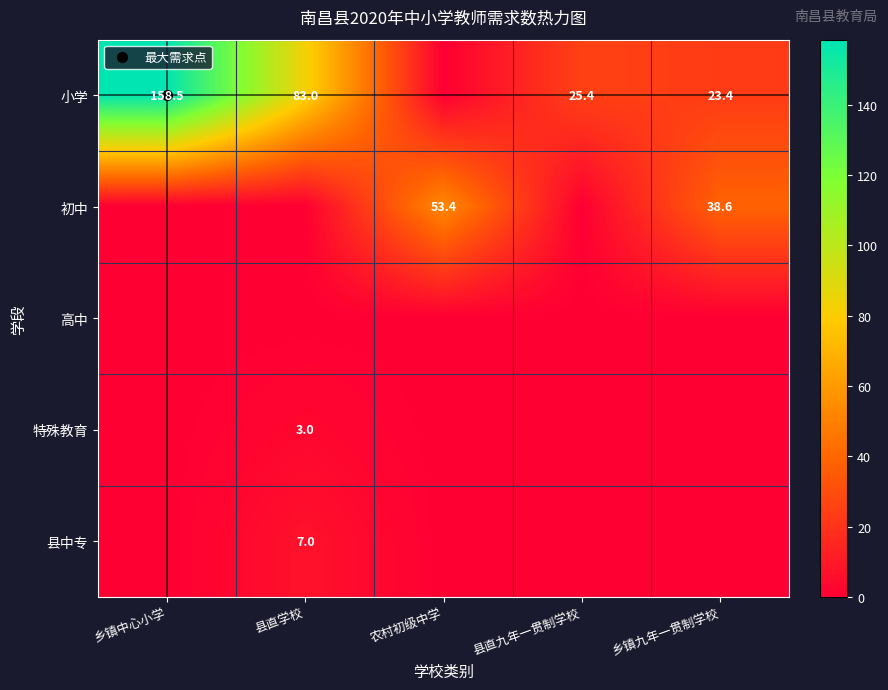

Count the number of categories in the chart.

5